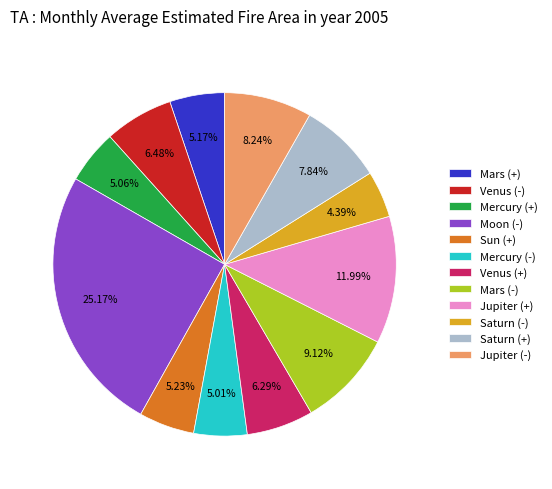

Count the number of slices in the pie.

12